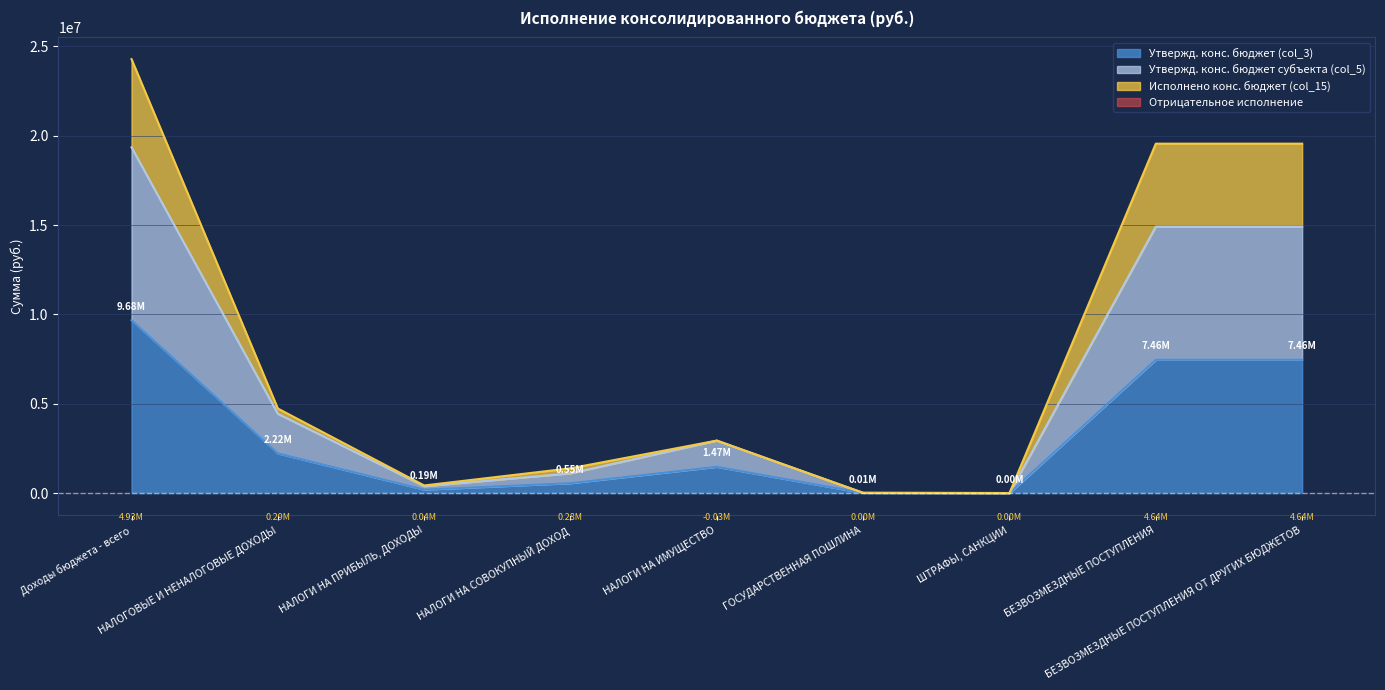

What is the difference between the second highest and minimum values in the Утвержд. конс. бюджет субъекта (col_5) series?

14911800.0